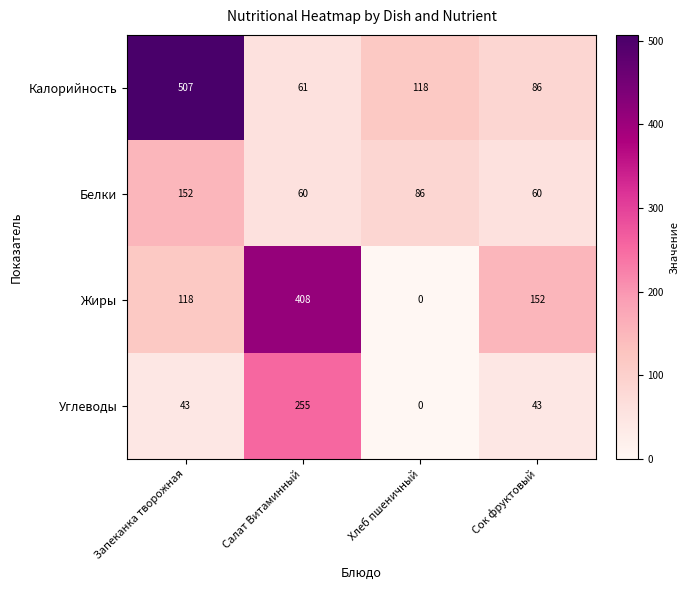

Reading left to right, extract all data points from this chart.

Калорийность: 507	61	118	86
Белки: 152	60	86	60
Жиры: 118	408	0	152
Углеводы: 43	255	0	43